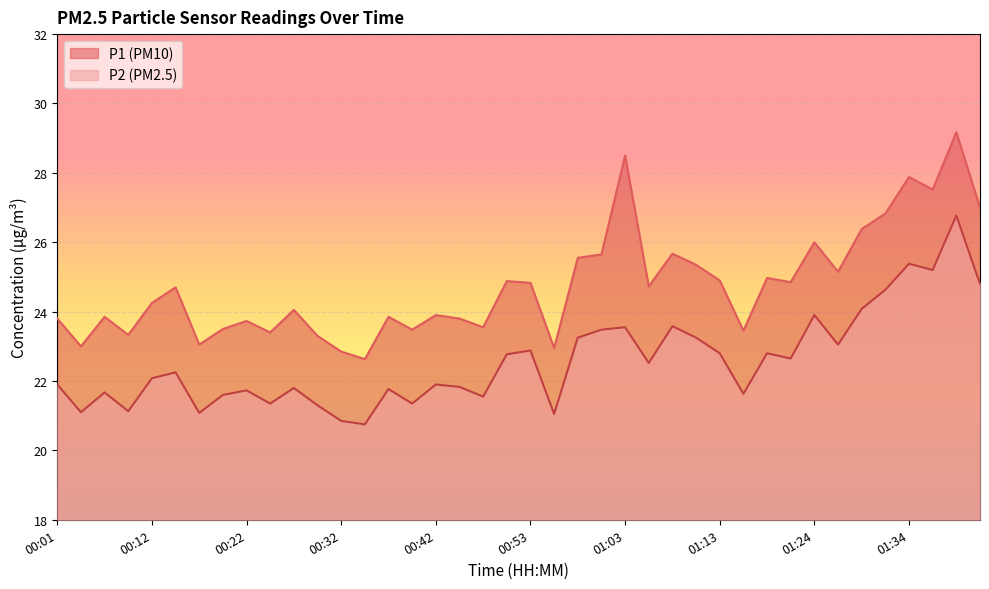

What is the approximate value of P2 at 00:01?

21.9